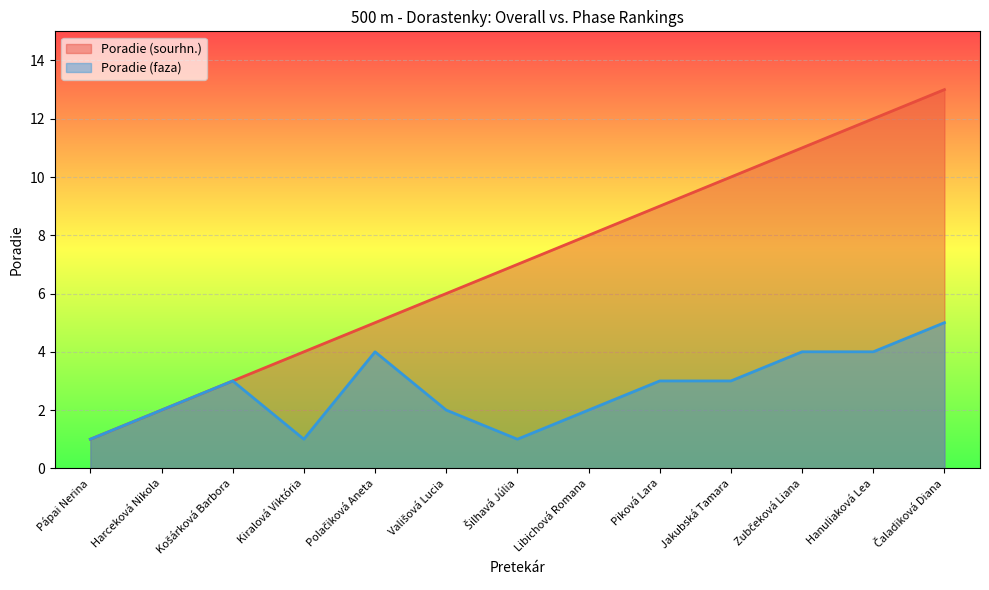

List the series in order of their peak value, highest first.

Poradie (sourhn.), Poradie (faza)